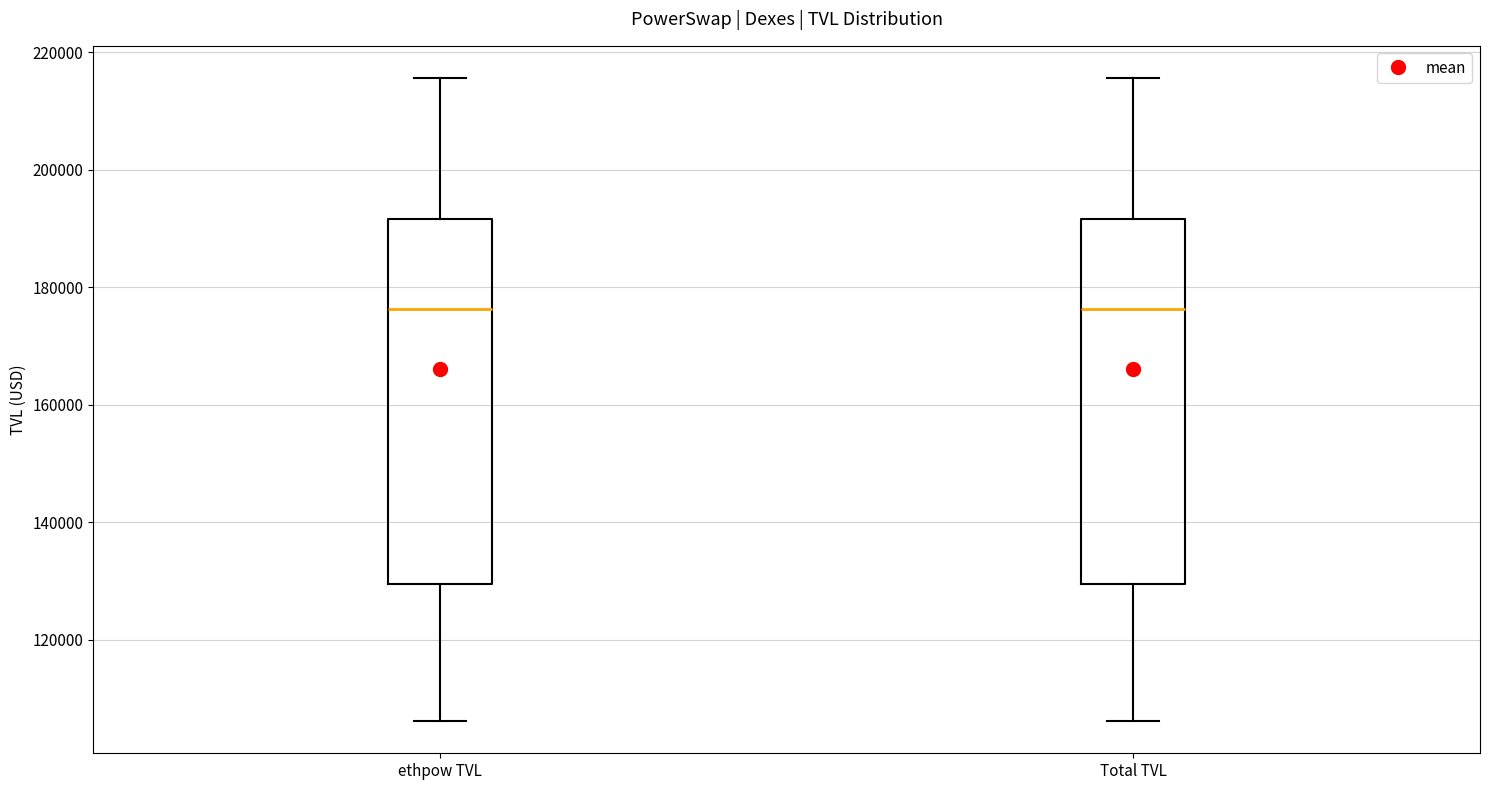

Reading left to right, transcribe this box plot: for each box, give where its median line is, the range the box spans, and where its two whiskers end, as read against the y-axis. The values are not printed on the chart, so give them approximately, as read against the axis.

ethpow TVL: median 176000, box 130000 to 192000, whiskers 106000 to 216000
Total TVL: median 176000, box 130000 to 192000, whiskers 106000 to 216000